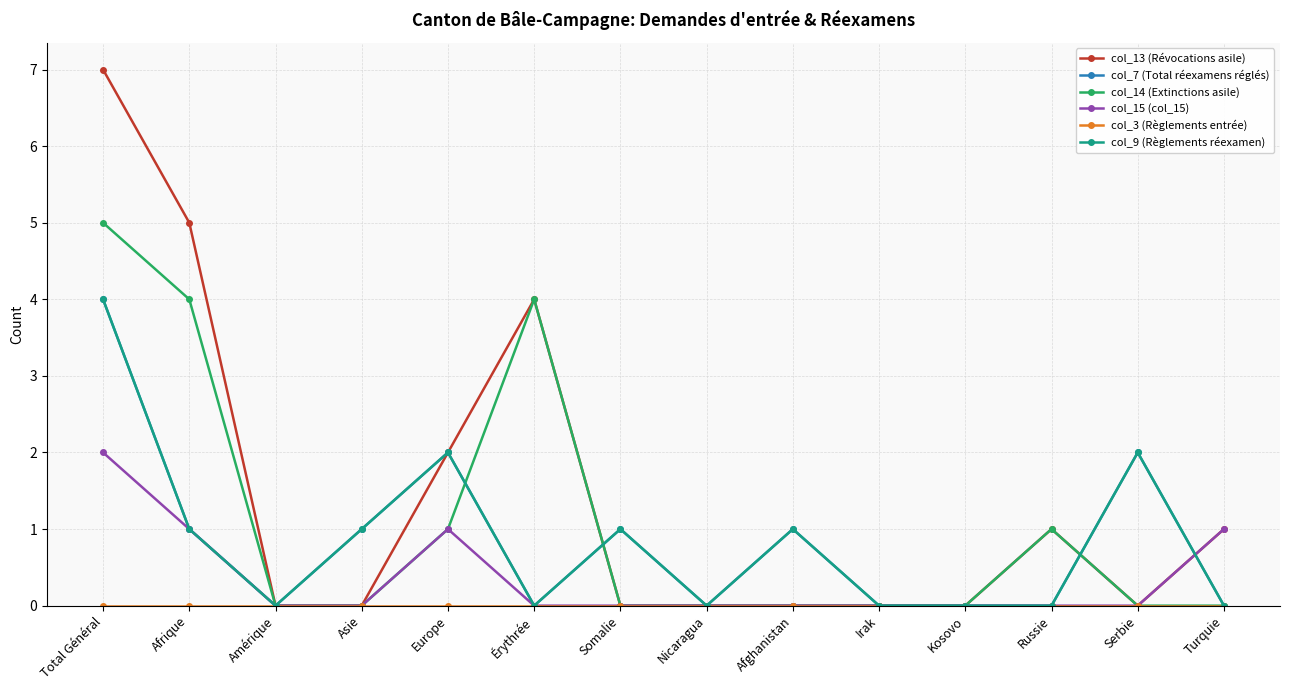

Reading left to right, list all the values displayed in this chart.

col_13 (Révocations asile): Total Général=7	Afrique=5	Amérique=0	Asie=0	Europe=2	Érythrée=4	Somalie=0	Nicaragua=0	Afghanistan=0	Irak=0	Kosovo=0	Russie=1	Serbie=0	Turquie=1
col_7 (Total réexamens réglés): Total Général=4	Afrique=1	Amérique=0	Asie=1	Europe=2	Érythrée=0	Somalie=1	Nicaragua=0	Afghanistan=1	Irak=0	Kosovo=0	Russie=0	Serbie=2	Turquie=0
col_14 (Extinctions asile): Total Général=5	Afrique=4	Amérique=0	Asie=0	Europe=1	Érythrée=4	Somalie=0	Nicaragua=0	Afghanistan=0	Irak=0	Kosovo=0	Russie=1	Serbie=0	Turquie=0
col_15 (col_15): Total Général=2	Afrique=1	Amérique=0	Asie=0	Europe=1	Érythrée=0	Somalie=0	Nicaragua=0	Afghanistan=0	Irak=0	Kosovo=0	Russie=0	Serbie=0	Turquie=1
col_3 (Règlements entrée): Total Général=0	Afrique=0	Amérique=0	Asie=0	Europe=0	Érythrée=0	Somalie=0	Nicaragua=0	Afghanistan=0	Irak=0	Kosovo=0	Russie=0	Serbie=0	Turquie=0
col_9 (Règlements réexamen): Total Général=4	Afrique=1	Amérique=0	Asie=1	Europe=2	Érythrée=0	Somalie=1	Nicaragua=0	Afghanistan=1	Irak=0	Kosovo=0	Russie=0	Serbie=2	Turquie=0